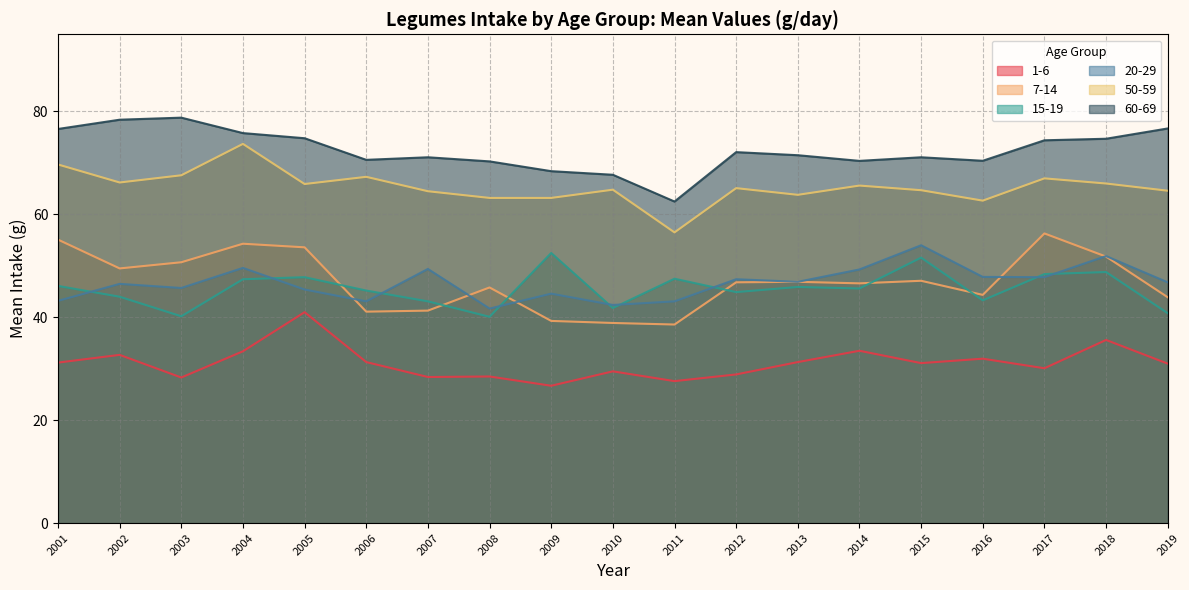

True or false: 60-69 and 1-6 intersect in this chart.

False